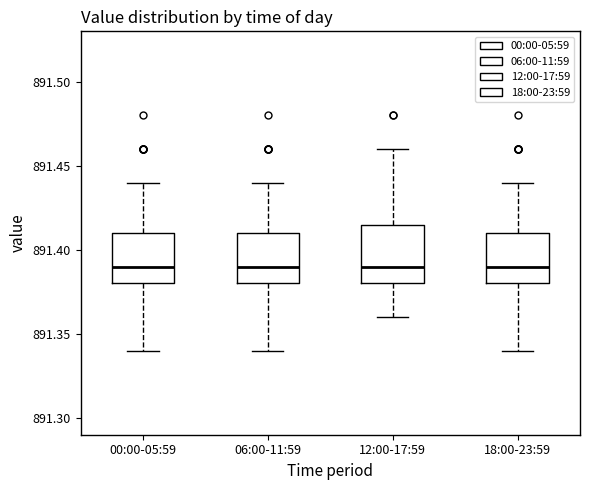

Where does the upper whisker of the box for 18:00-23:59 end on the y-axis? The values are not printed on the chart, so give them approximately, as read against the axis.

891.440